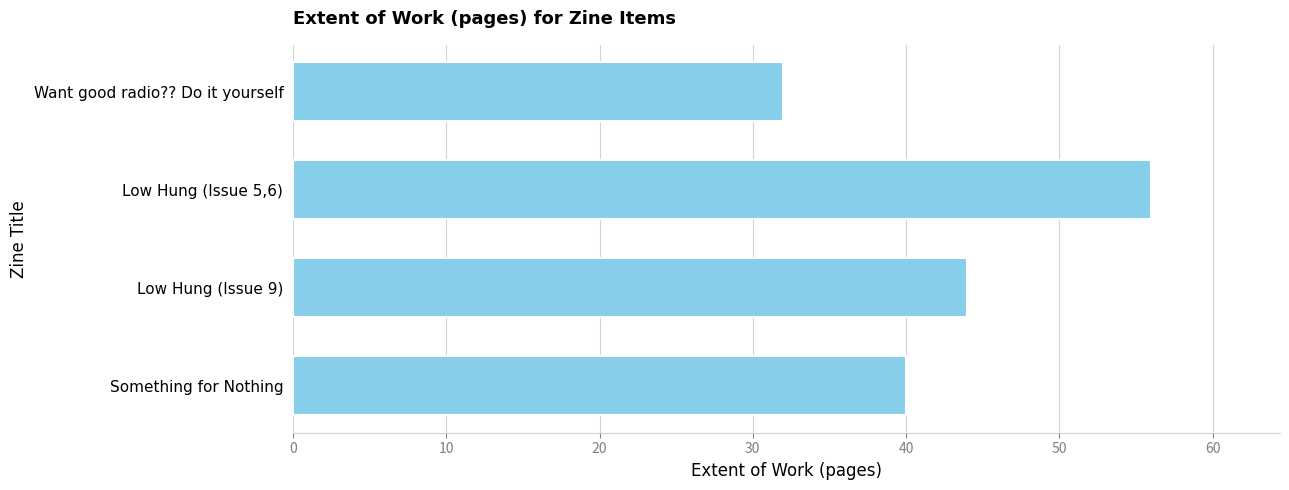

Reading top to bottom, what are all the values shown in this chart?

32	56	44	40